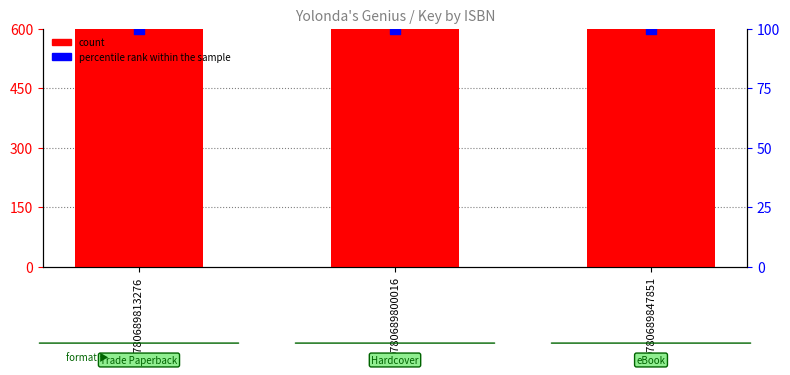

What are all the series names shown in the legend?

count, percentile rank within the sample